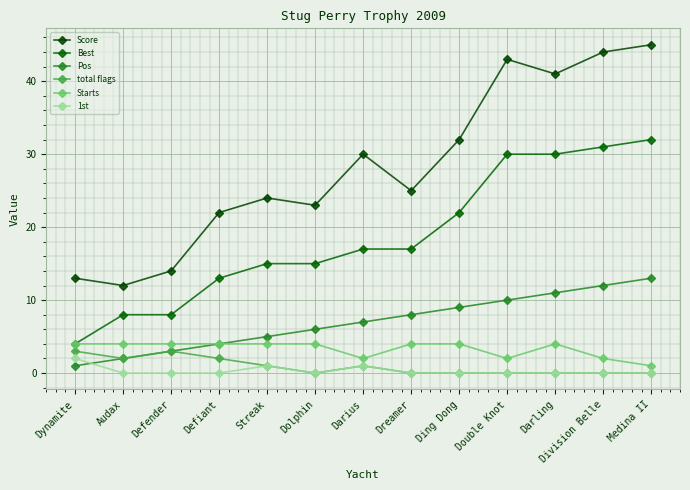

Between Double Knot and Darling, which is larger?

Double Knot